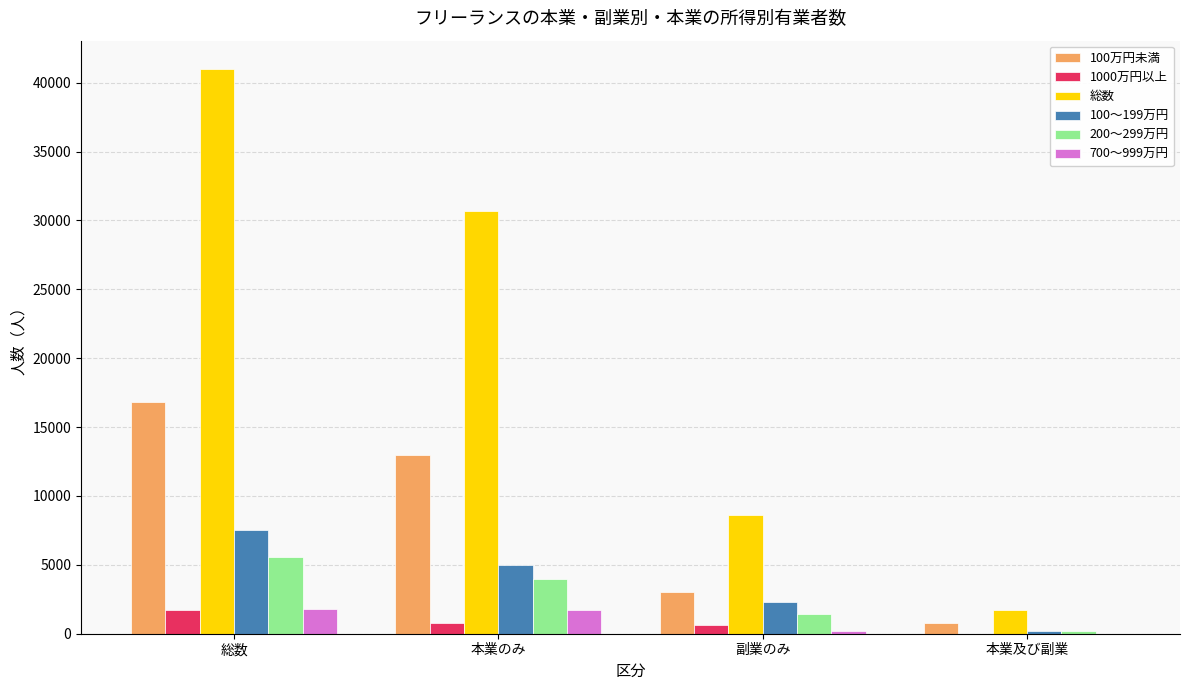

What is the sum of the 700～999万円 values at 副業のみ and 本業のみ?

1900